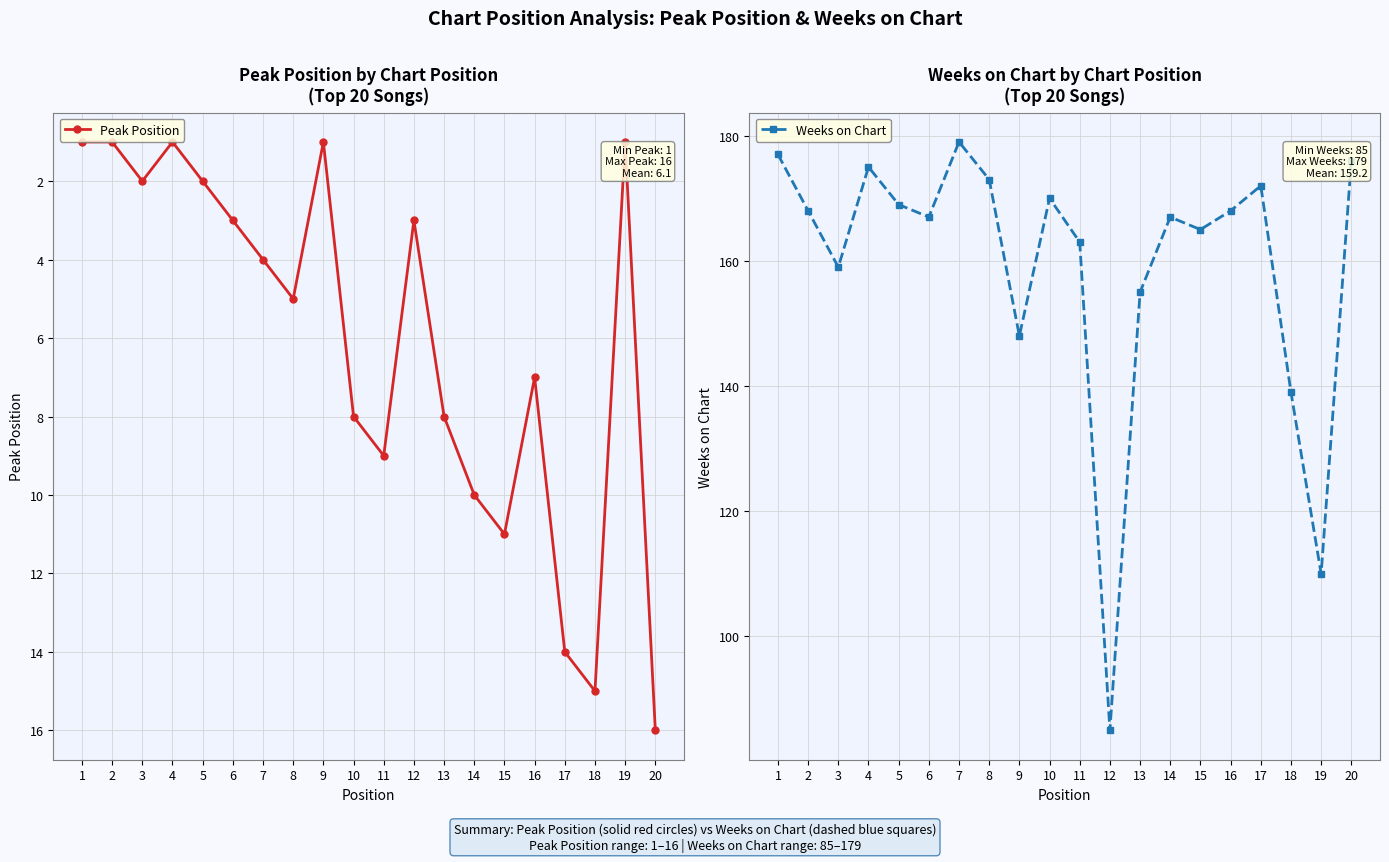

Does the chart display data point markers on the line(s)?

Yes